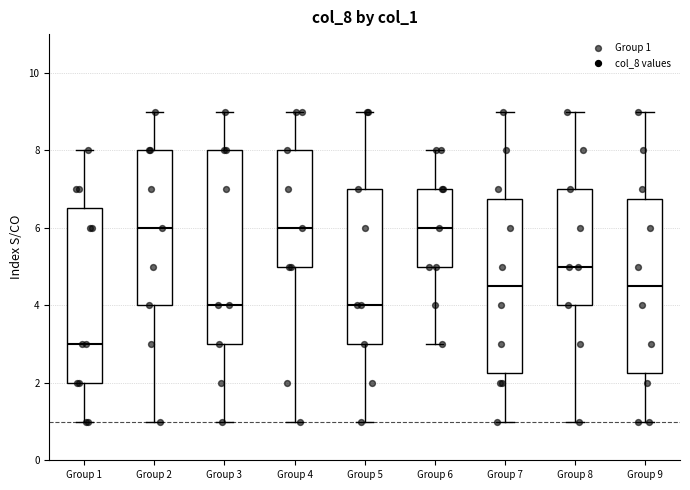

Reading left to right, transcribe this box plot: for each box, give where its median line is, the range the box spans, and where its two whiskers end, as read against the y-axis. The values are not printed on the chart, so give them approximately, as read against the axis.

Group 1: median 3.0, box 2.0 to 6.6, whiskers 1.0 to 8.0
Group 2: median 6.0, box 4.0 to 8.0, whiskers 1.0 to 9.0
Group 3: median 4.0, box 3.0 to 8.0, whiskers 1.0 to 9.0
Group 4: median 6.0, box 5.0 to 8.0, whiskers 1.0 to 9.0
Group 5: median 4.0, box 3.0 to 7.0, whiskers 1.0 to 9.0
Group 6: median 6.0, box 5.0 to 7.0, whiskers 3.0 to 8.0
Group 7: median 4.6, box 2.2 to 6.8, whiskers 1.0 to 9.0
Group 8: median 5.0, box 4.0 to 7.0, whiskers 1.0 to 9.0
Group 9: median 4.6, box 2.2 to 6.8, whiskers 1.0 to 9.0